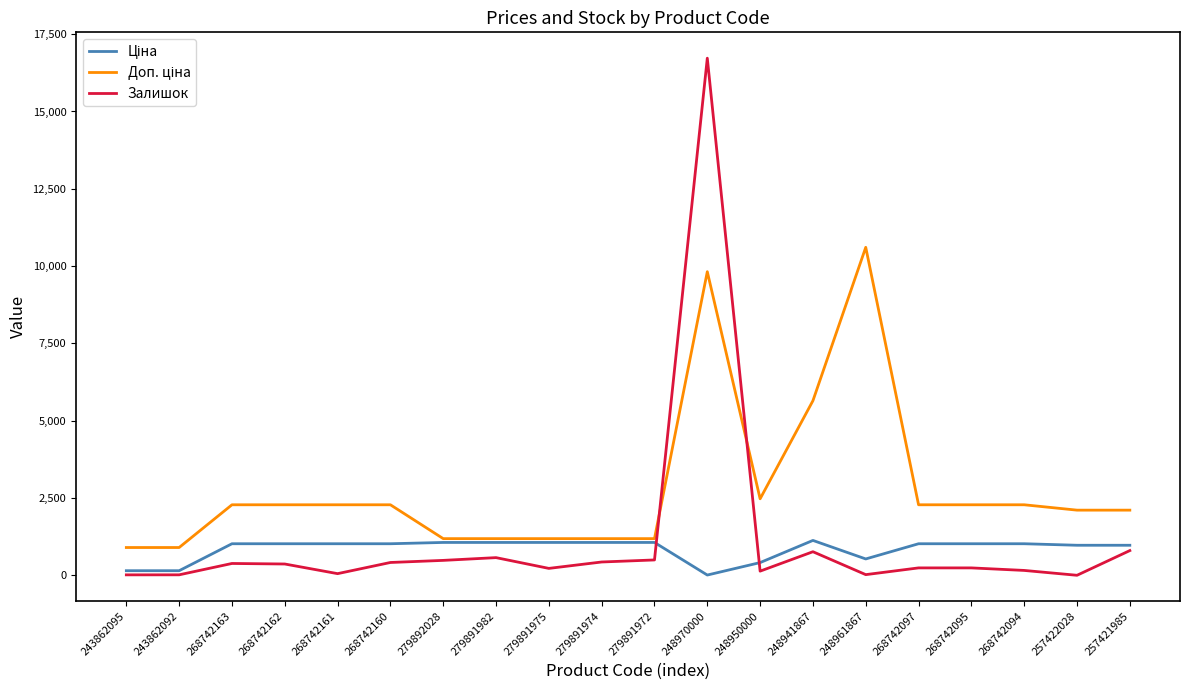

At which label does Залишок reach its peak?

248970000